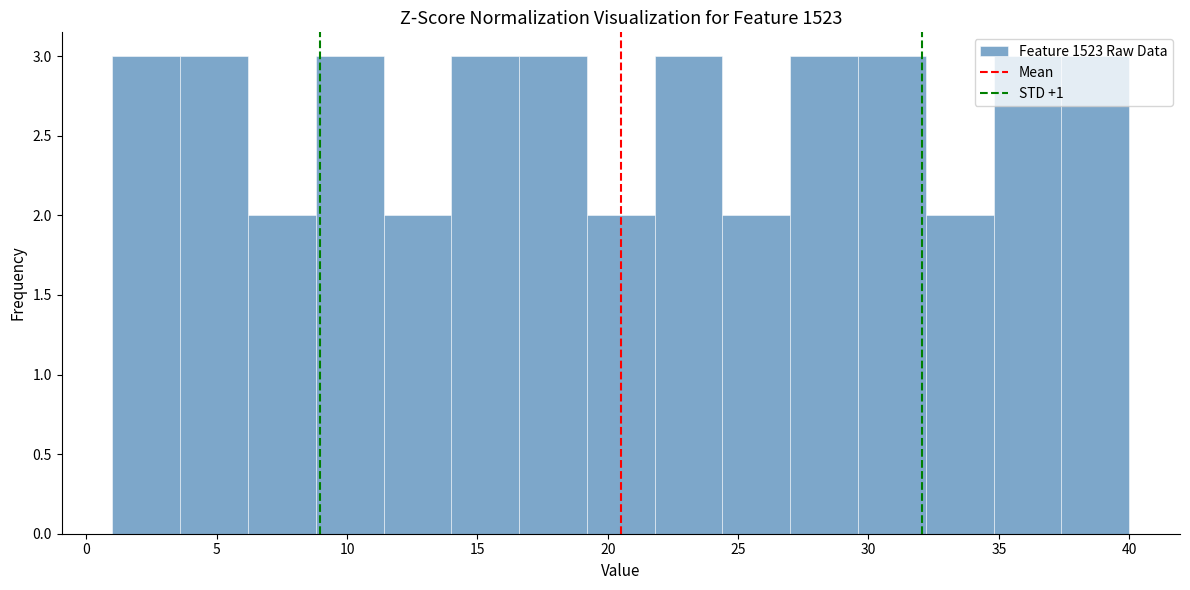

What is the height of the bar covering 24.4 to 27.0 on the x-axis? Neither the bar edges nor the heights are printed on the chart, so give them approximately, as read against the axes.

2